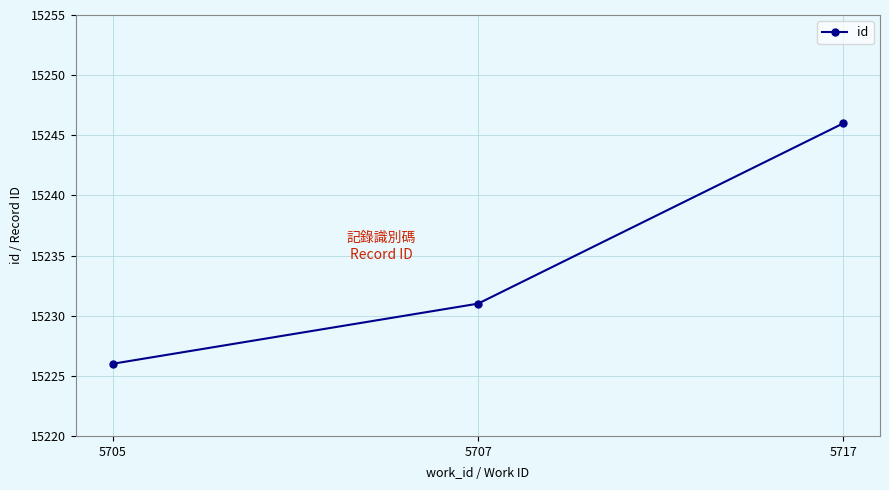

Rank the categories by value from lowest to highest.

5705, 5707, 5717